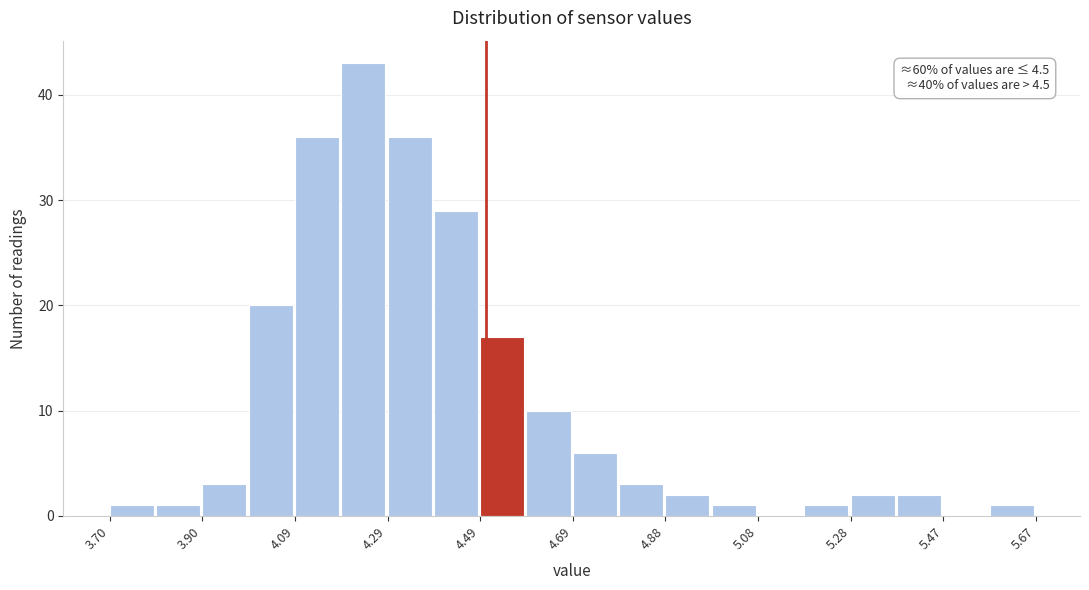

Which range on the x-axis has the tallest bar?

4.20 to 4.30